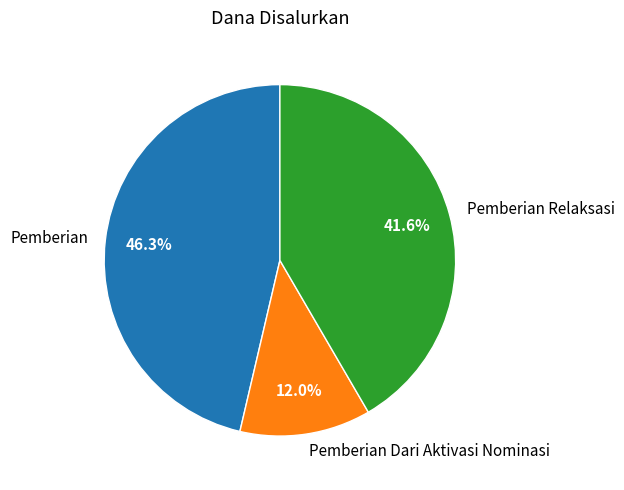

Rank the categories by value from highest to lowest.

Pemberian, Pemberian Relaksasi, Pemberian Dari Aktivasi Nominasi